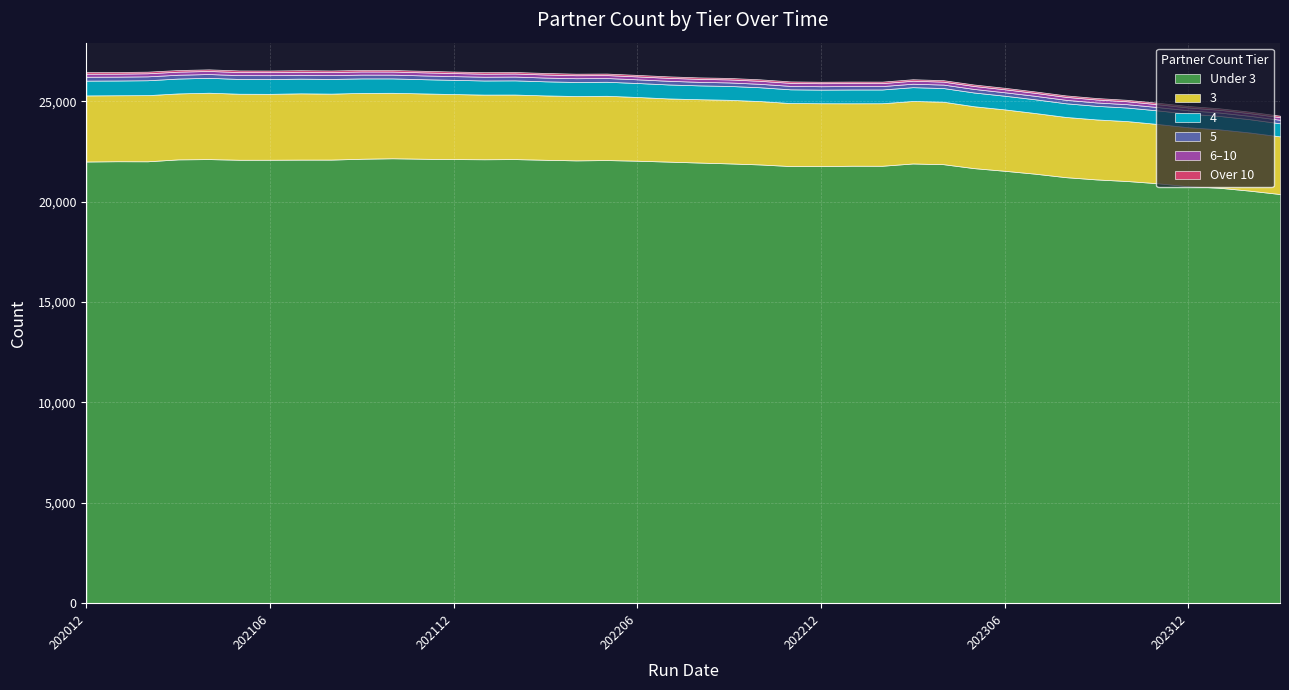

How many interior local peaks does the PARTNER_CNT_6_10 series have?

4